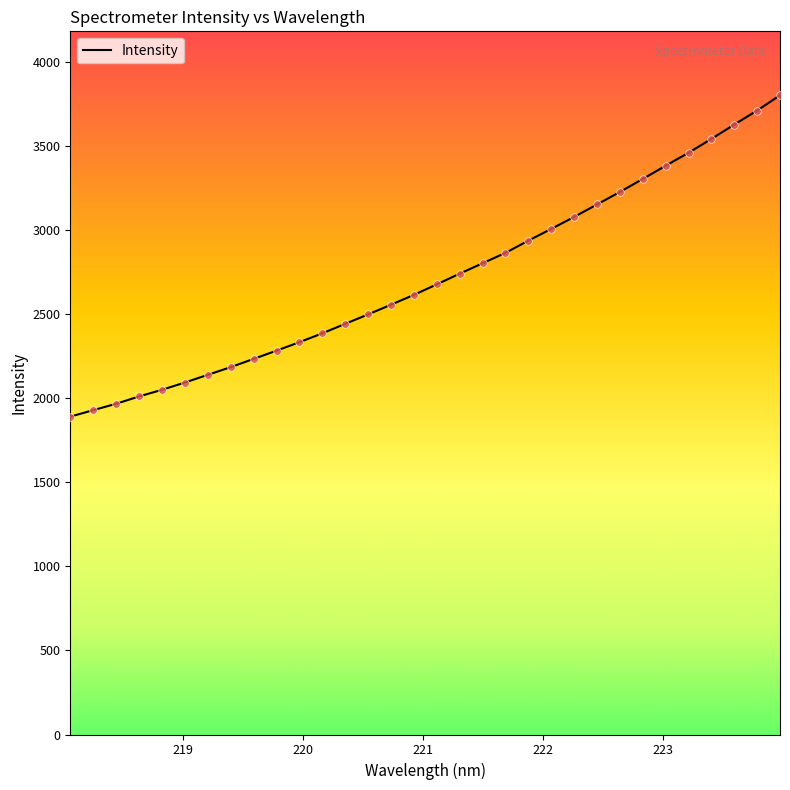

What is the minimum value shown in the chart?

1891.2